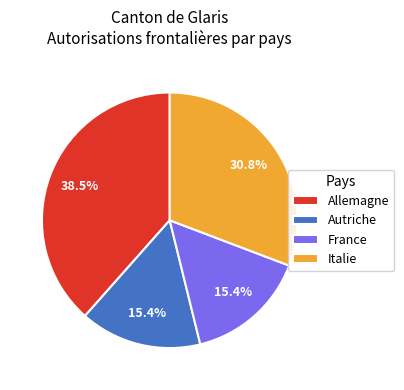

Does Allemagne represent more than half of the total?

No